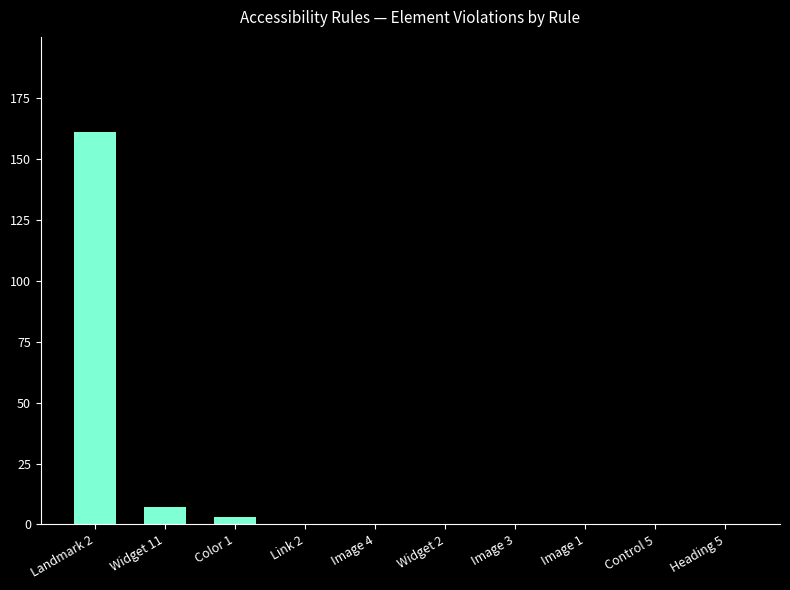

What is the change in value from Widget 11 to Widget 2?

-7